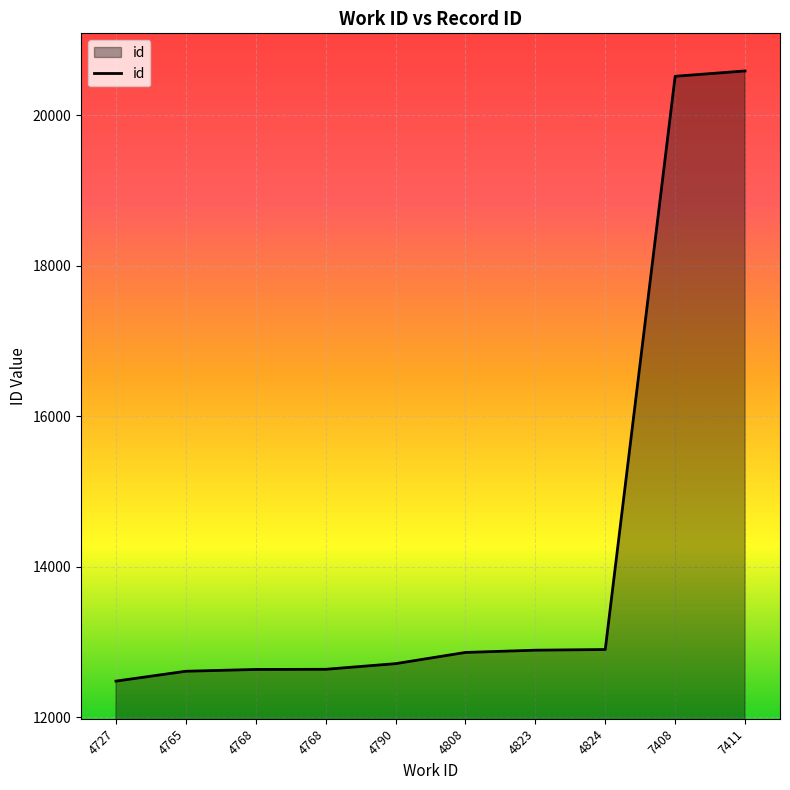

What is the difference between the values at 7408 and 4808?

7658